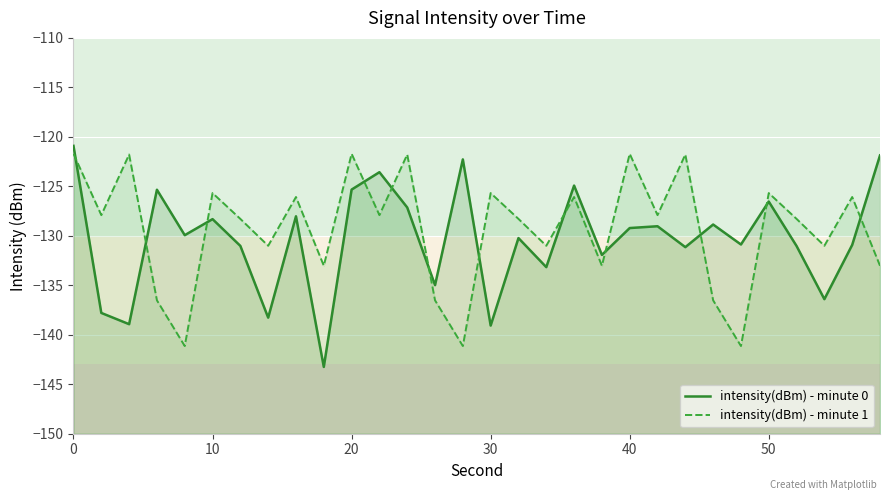

True or false: intensity(dBm) - minute 0 has more than 1 interior local peaks.

True